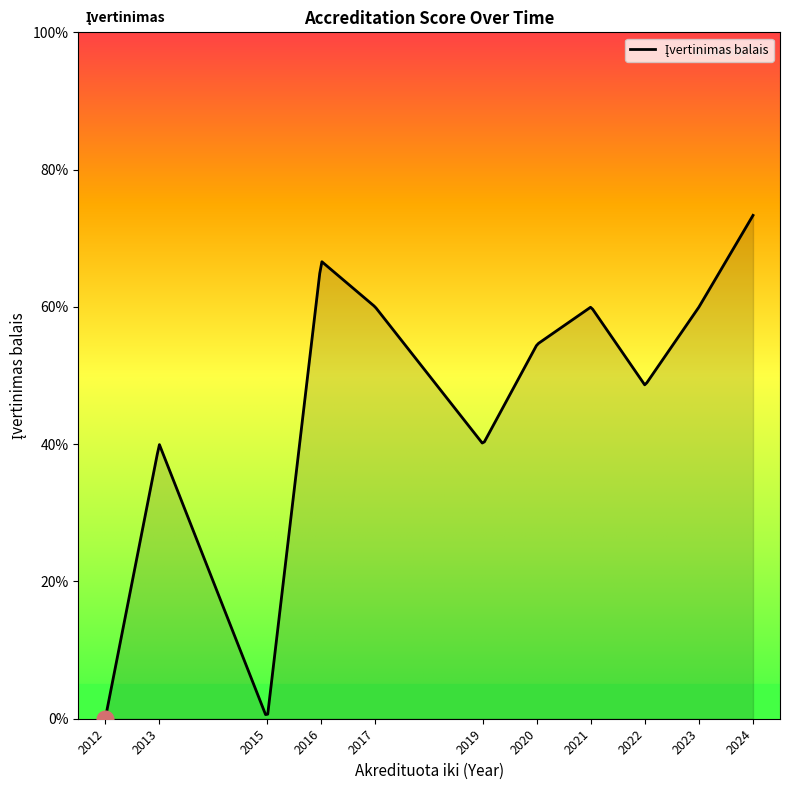

At which category does the chart reach its minimum across all series?

2012